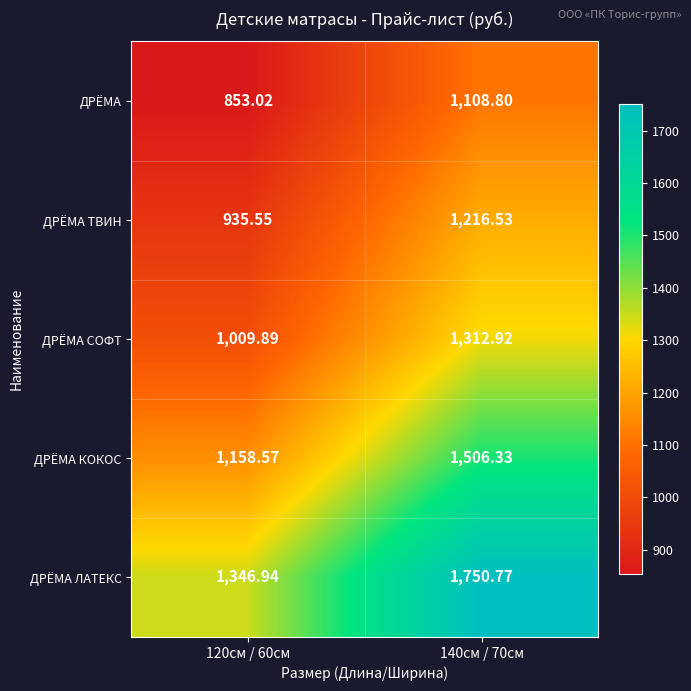

Which series has the widest spread of values?

ДРЁМА ЛАТЕКС